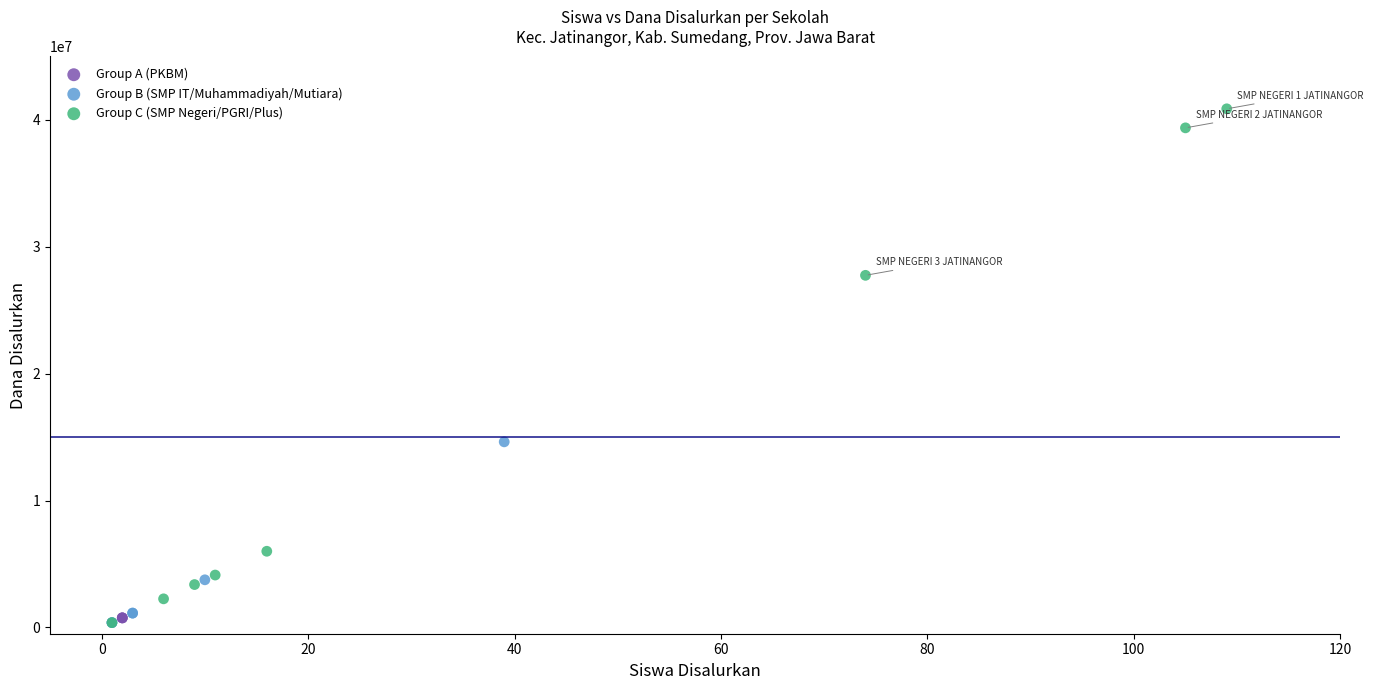

Which series contains the highest Y value?

Group C (SMP Negeri/PGRI/Plus)